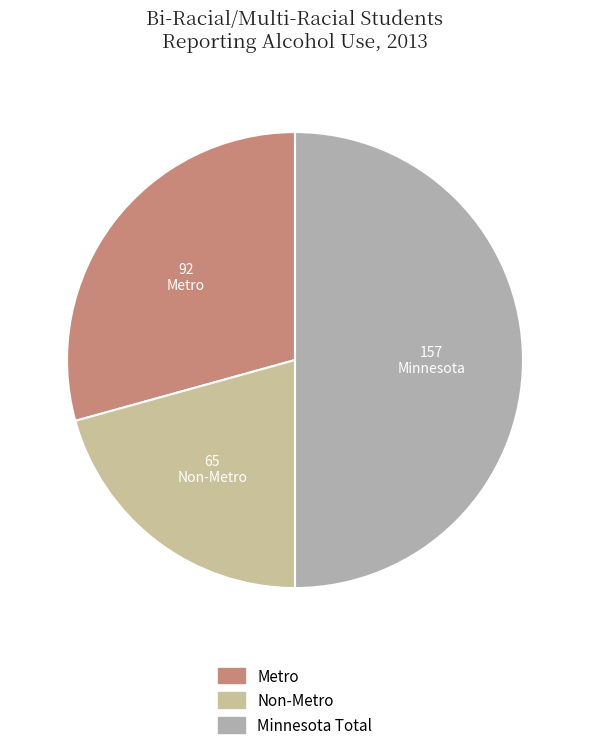

What is the ratio of the value at Minnesota to the value at Non-Metro?

2.4